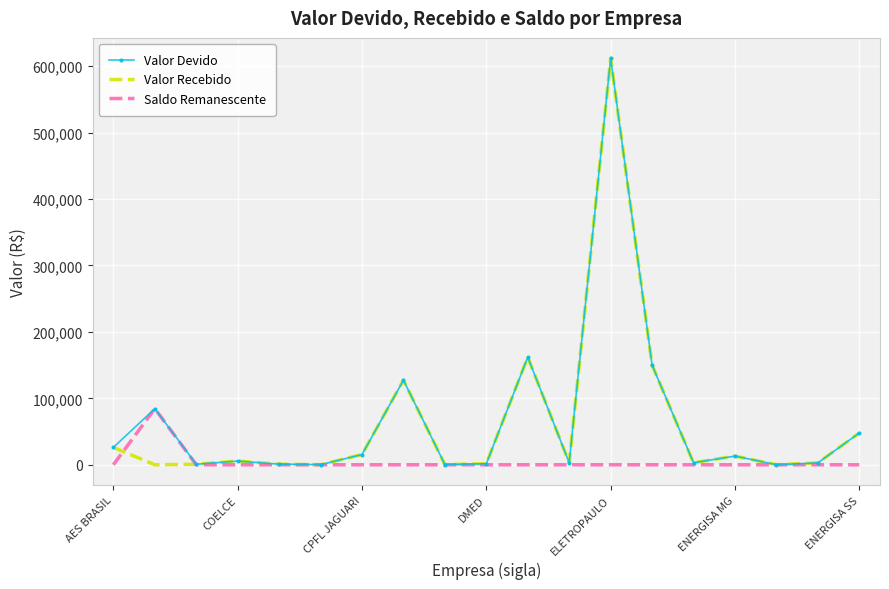

What is the highest value of the Valor Recebido series?

611898.2